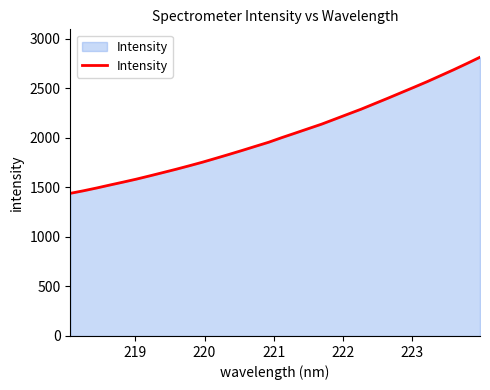

What is the minimum value shown in the chart?

1438.5